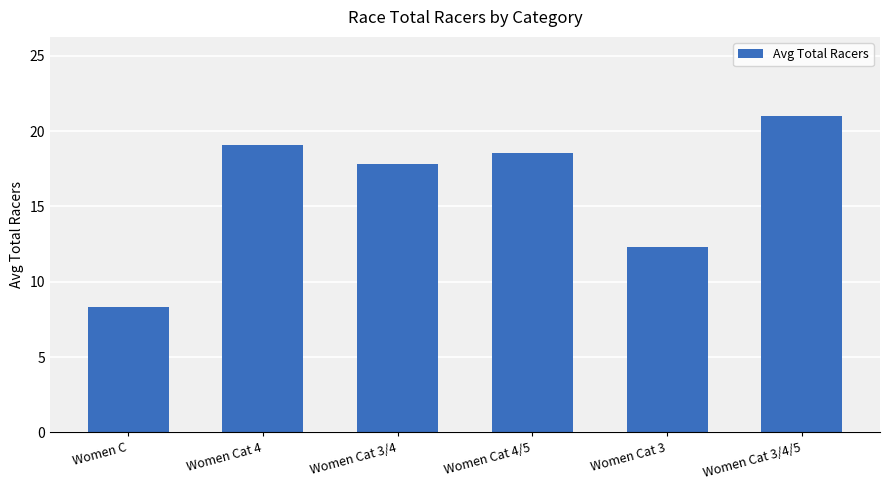

List the labels in order of value, smallest first.

Women C, Women Cat 3, Women Cat 3/4, Women Cat 4/5, Women Cat 4, Women Cat 3/4/5